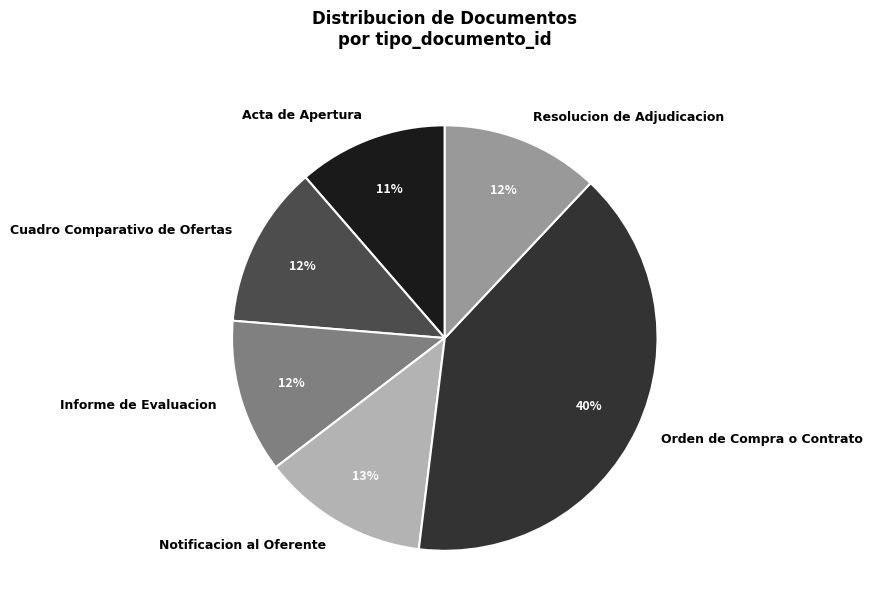

Does Orden de Compra o Contrato represent more than half of the total?

No